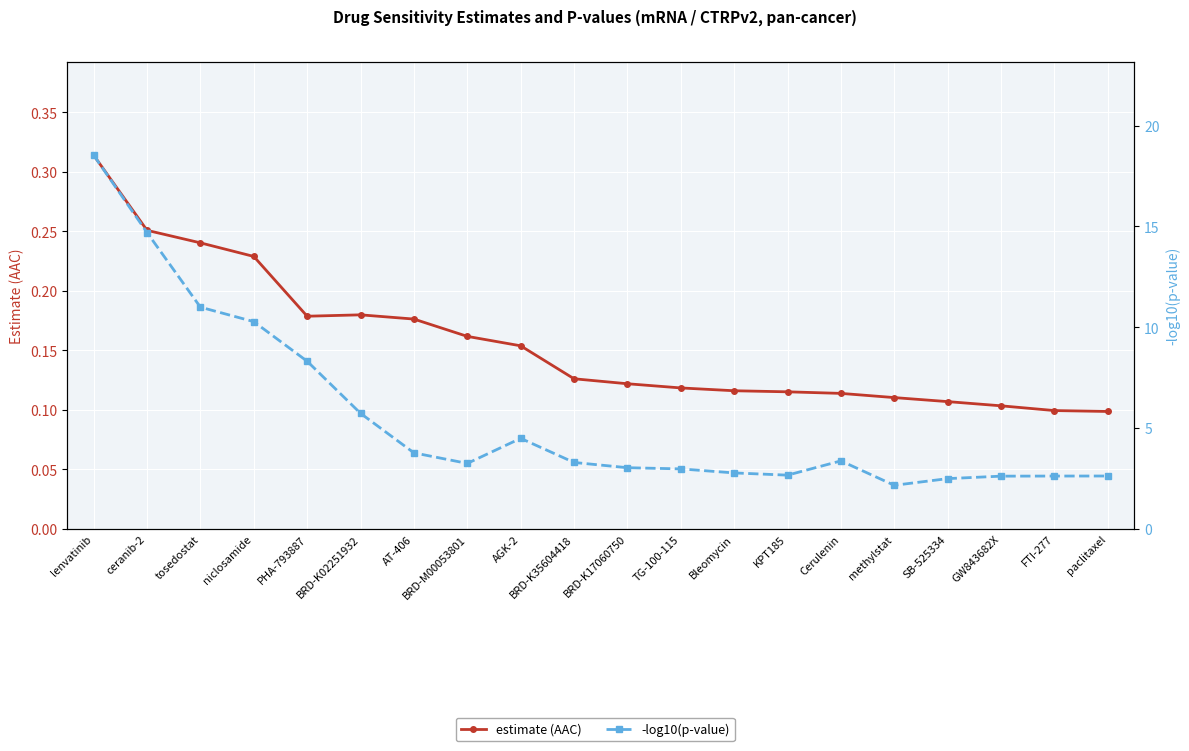

Which category has the lowest value in the -log10(p-value) series?

methylstat